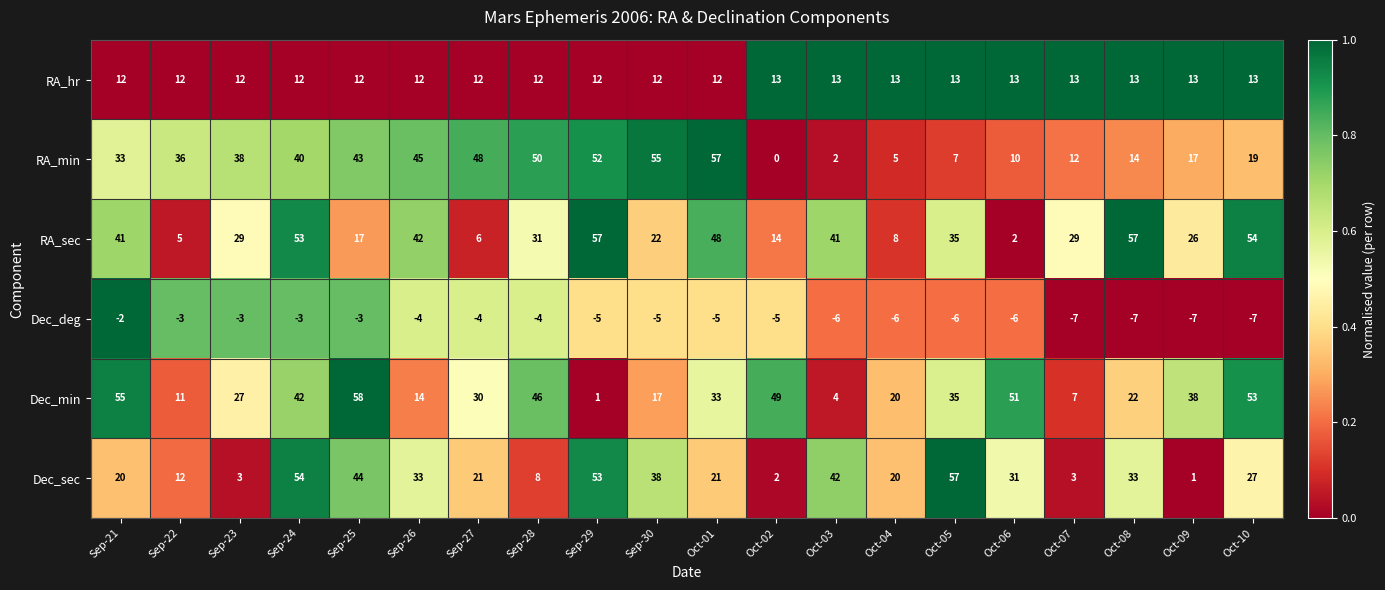

The RA_hr series shows 12 at Oct-01. True or false?

True